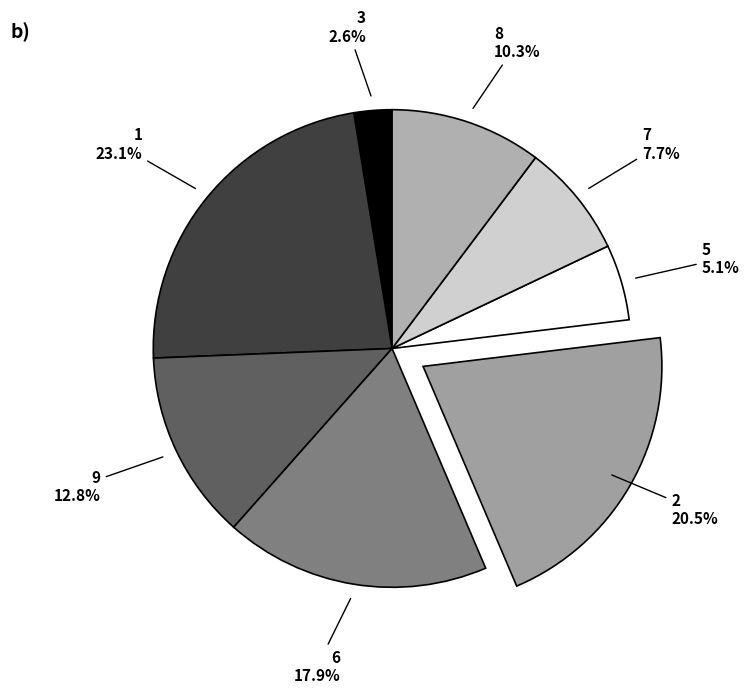

How many segments does this pie chart have?

8